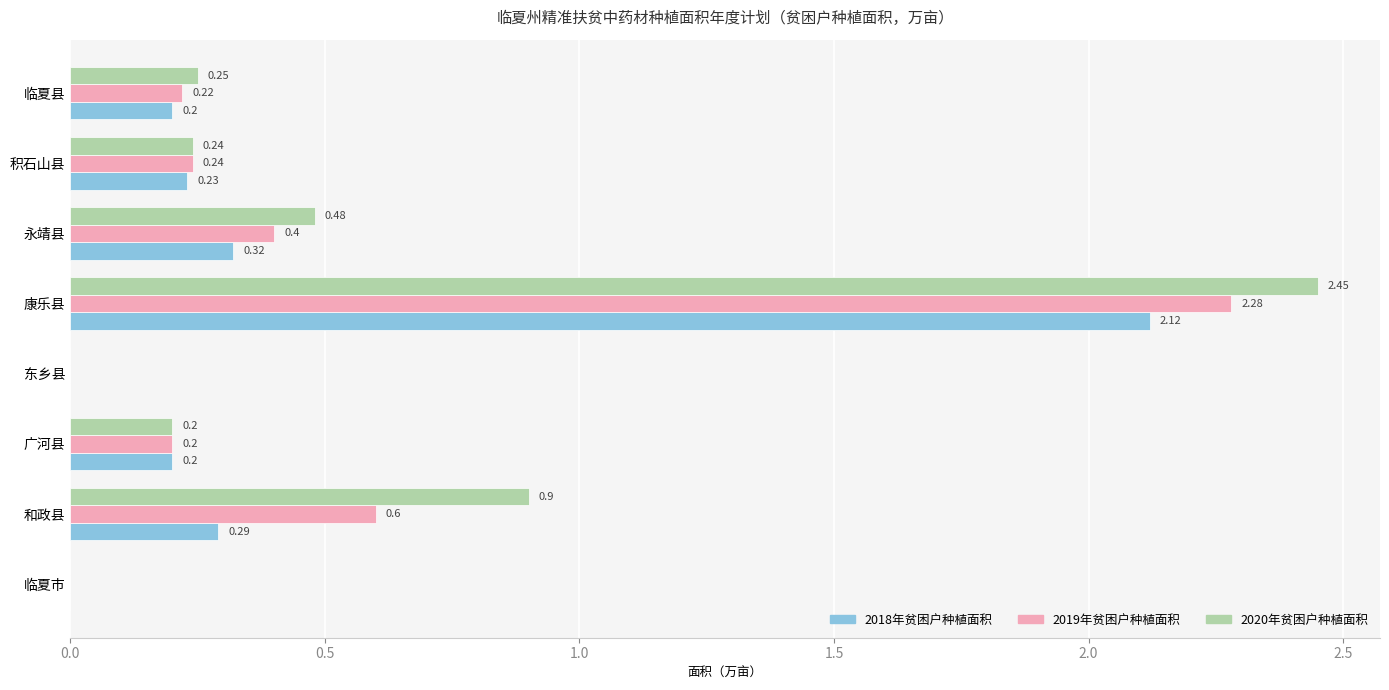

Which label corresponds to the largest value in the chart?

康乐县